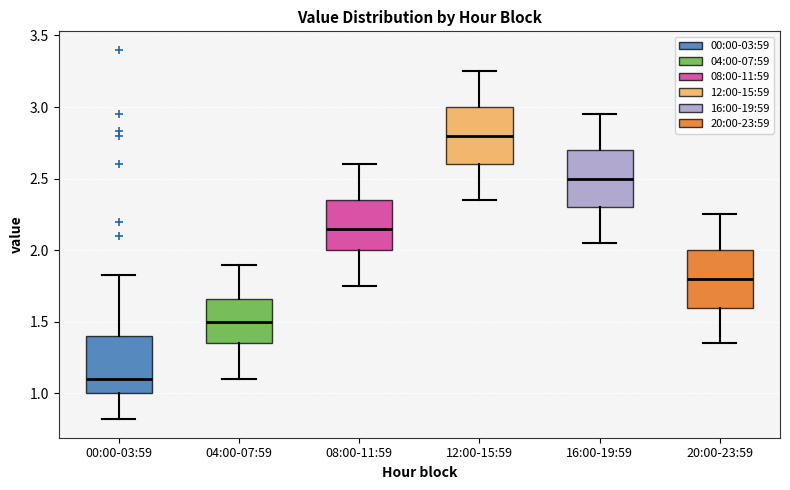

Reading left to right, transcribe this box plot: for each box, give where its median line is, the range the box spans, and where its two whiskers end, as read against the y-axis. The values are not printed on the chart, so give them approximately, as read against the axis.

00:00-03:59: median 1.10, box 1.00 to 1.40, whiskers 0.80 to 1.85
04:00-07:59: median 1.50, box 1.35 to 1.65, whiskers 1.10 to 1.90
08:00-11:59: median 2.15, box 2.00 to 2.35, whiskers 1.75 to 2.60
12:00-15:59: median 2.80, box 2.60 to 3.00, whiskers 2.35 to 3.25
16:00-19:59: median 2.50, box 2.30 to 2.70, whiskers 2.05 to 2.95
20:00-23:59: median 1.80, box 1.60 to 2.00, whiskers 1.35 to 2.25